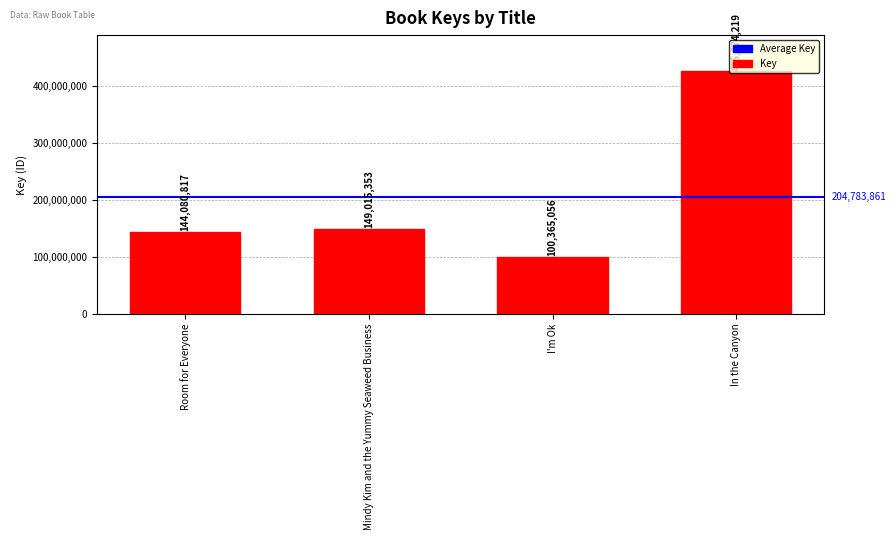

Does the chart contain stacked bars?

No